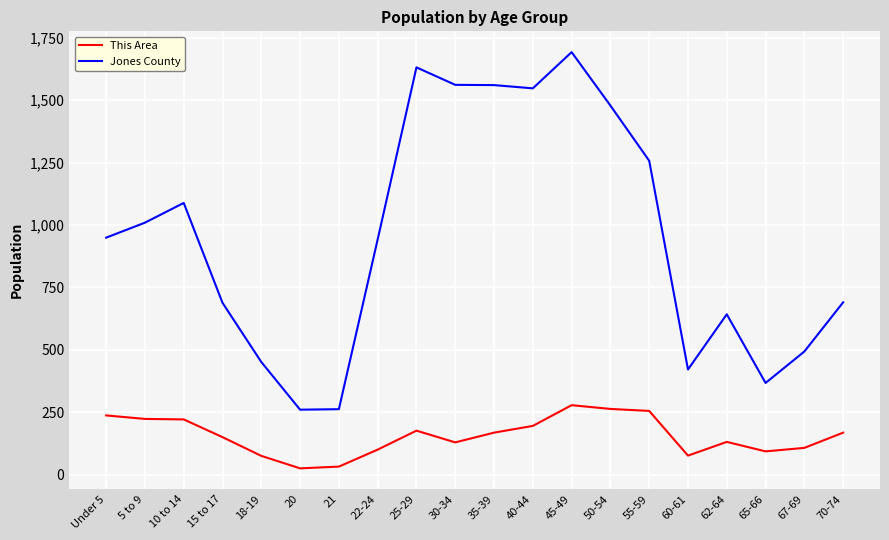

Is the value of Jones County at 60-61 greater than the value of This Area at 40-44?

Yes